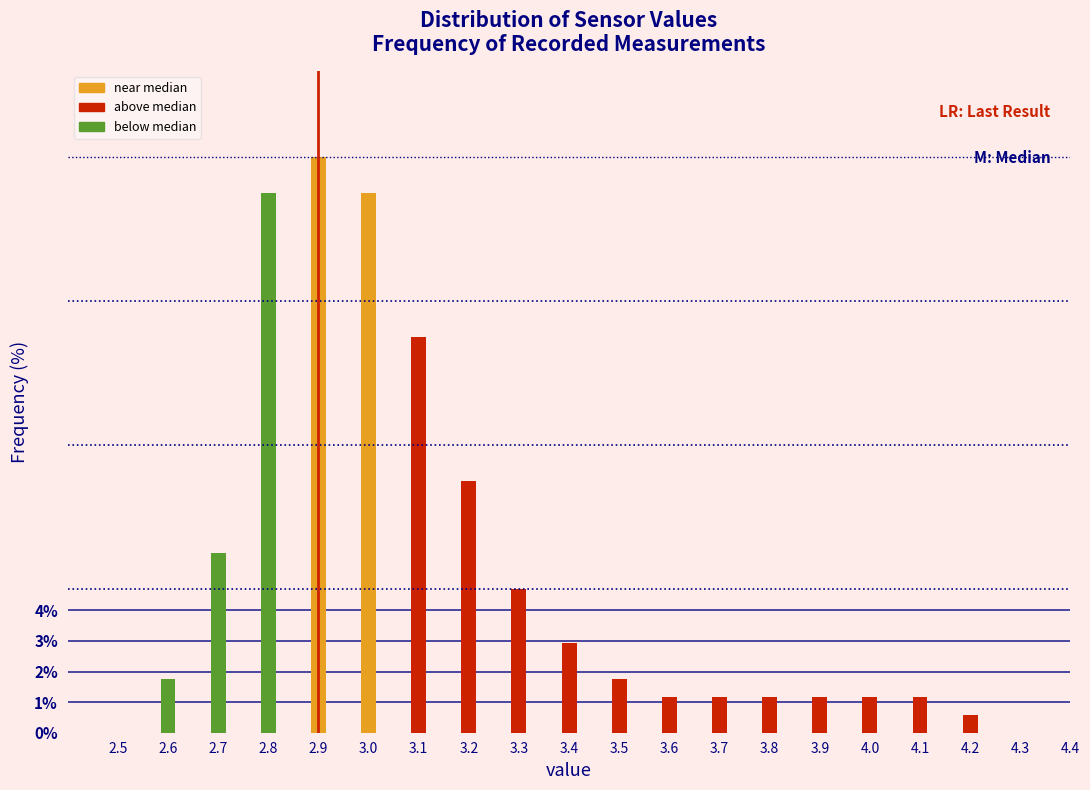

Reading left to right, list all the values displayed in this chart.

1.8	5.9	17.6	18.8	17.6	12.9	8.2	4.7	2.9	1.8	1.2	1.2	1.2	1.2	1.2	1.2	0.6